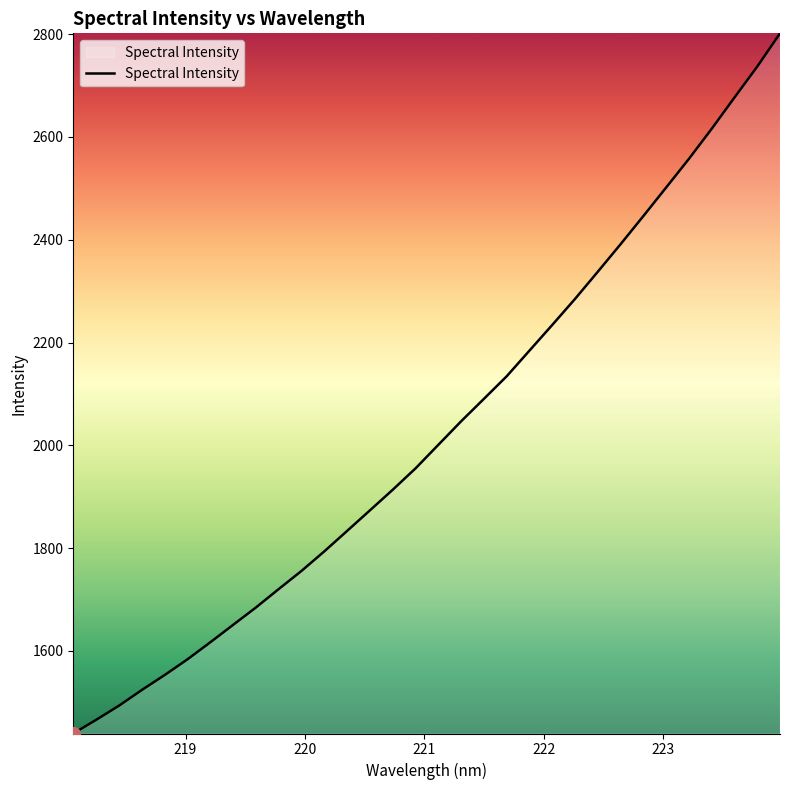

What is the maximum value shown in the chart?

2801.6